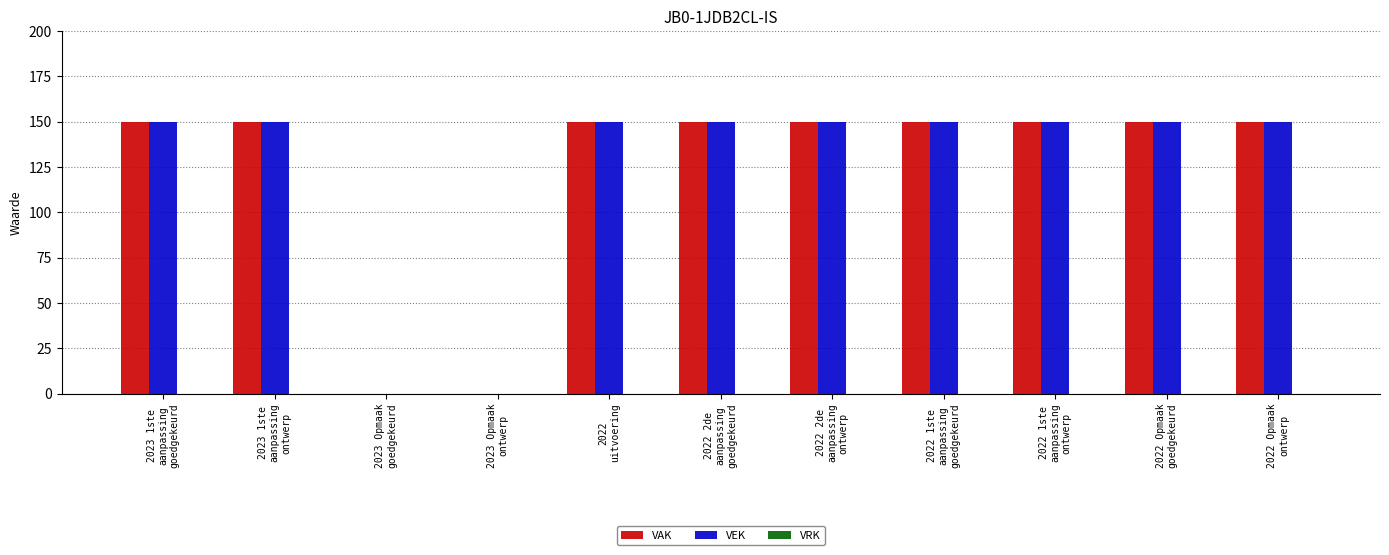

What is the greatest value displayed?

150